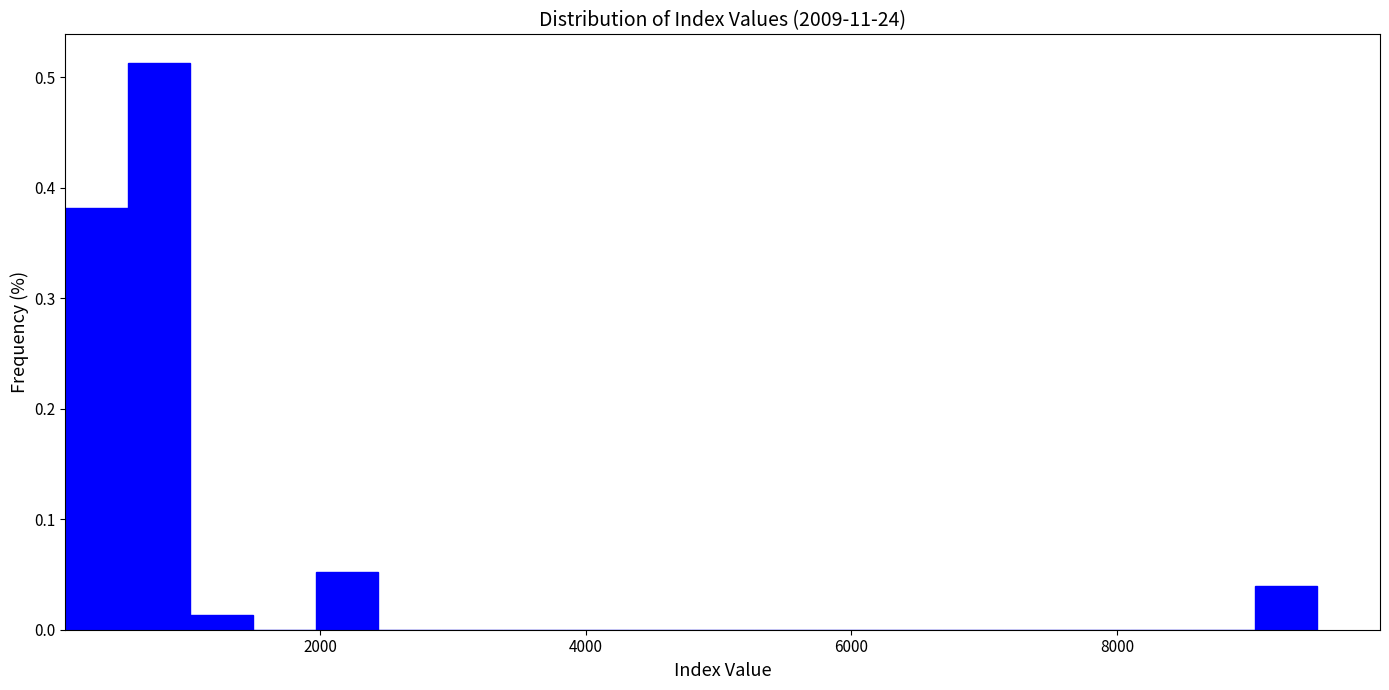

Around what value on the x-axis is the tallest bar? Give the approximate position of its centre, as read against the axis.

800